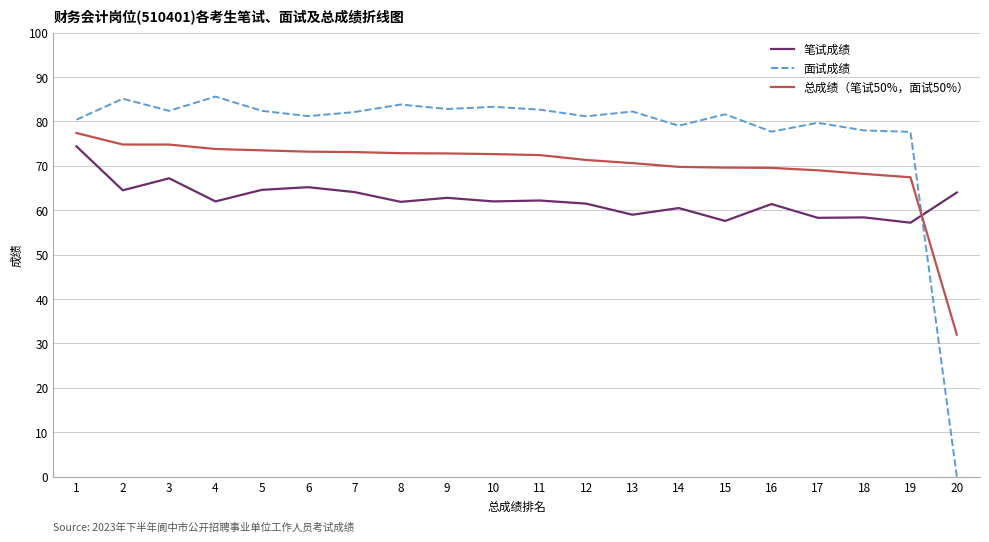

The 笔试成绩 series shows 90.3 at 18. True or false?

False